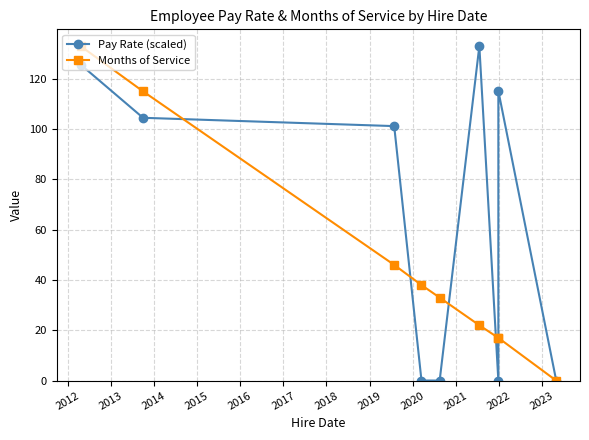

How many lines are shown in the chart?

2